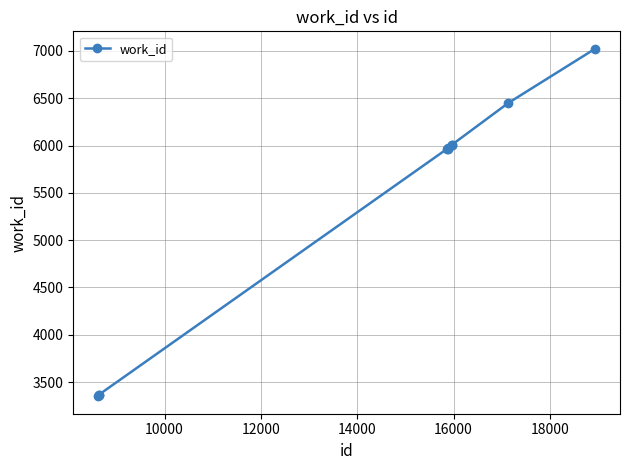

What is the value of the 2nd point from the left?

3366